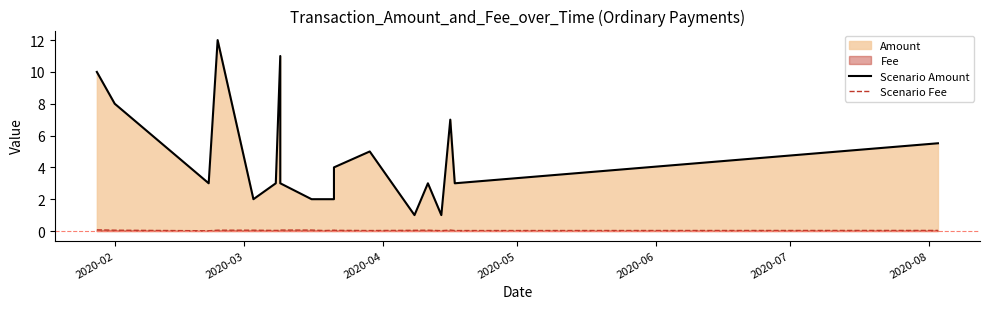

Does the chart display data point markers on the line(s)?

No